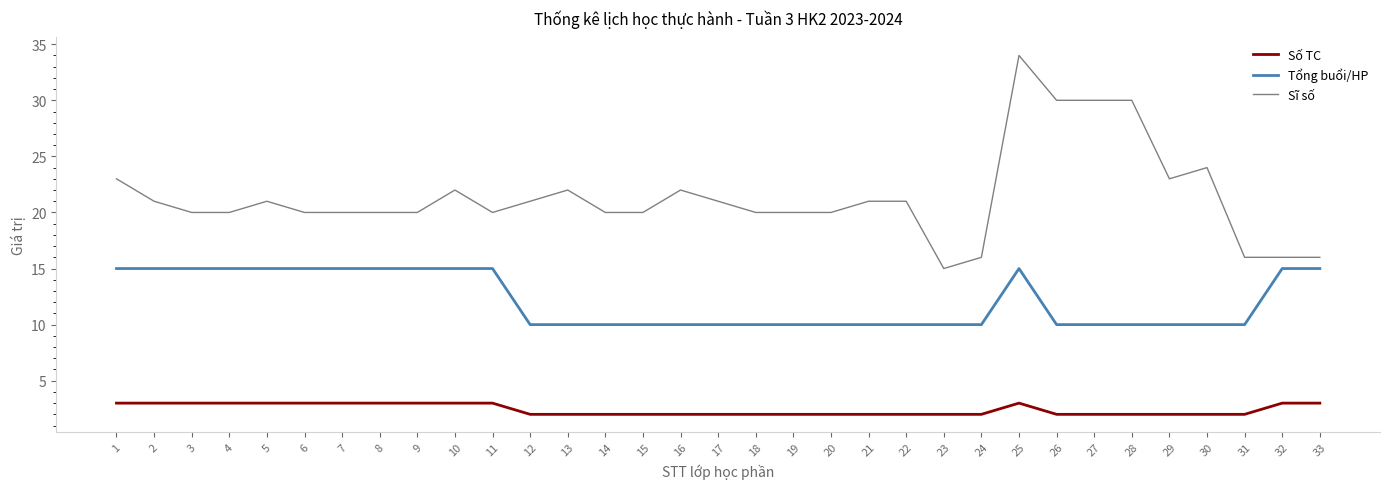

Does the chart display data point markers on the line(s)?

No